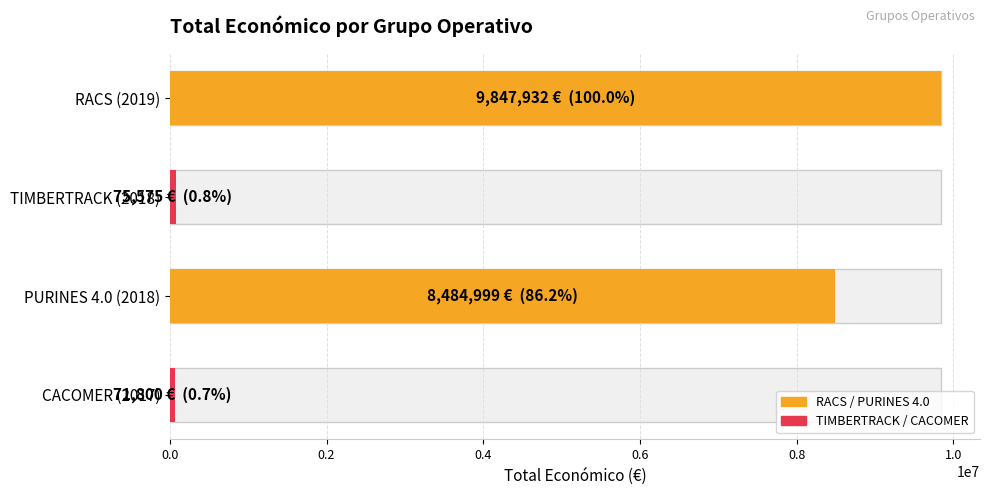

The value at TIMBERTRACK (2018) is 75575. True or false?

True